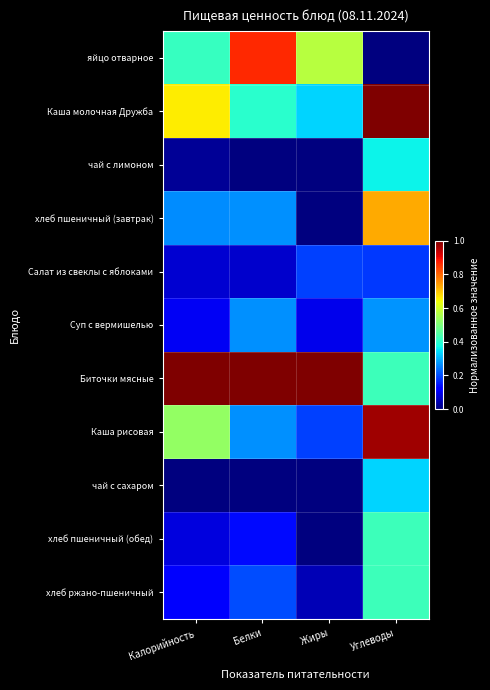

Reading left to right, extract all data points from this chart.

яйцо отварное: Калорийность=0.4	Белки=0.9	Жиры=0.6	Углеводы=0.0
Каша молочная Дружба: Калорийность=0.7	Белки=0.4	Жиры=0.3	Углеводы=1.0
чай с лимоном: Калорийность=0.0	Белки=0.0	Жиры=0.0	Углеводы=0.4
хлеб пшеничный (завтрак): Калорийность=0.3	Белки=0.3	Жиры=0.0	Углеводы=0.7
Салат из свеклы с яблоками: Калорийность=0.1	Белки=0.1	Жиры=0.2	Углеводы=0.2
Суп с вермишелью: Калорийность=0.1	Белки=0.3	Жиры=0.1	Углеводы=0.3
Биточки мясные: Калорийность=1.0	Белки=1.0	Жиры=1.0	Углеводы=0.4
Каша рисовая: Калорийность=0.5	Белки=0.3	Жиры=0.2	Углеводы=1.0
чай с сахаром: Калорийность=0.0	Белки=0.0	Жиры=0.0	Углеводы=0.3
хлеб пшеничный (обед): Калорийность=0.1	Белки=0.1	Жиры=0.0	Углеводы=0.4
хлеб ржано-пшеничный: Калорийность=0.1	Белки=0.2	Жиры=0.0	Углеводы=0.4